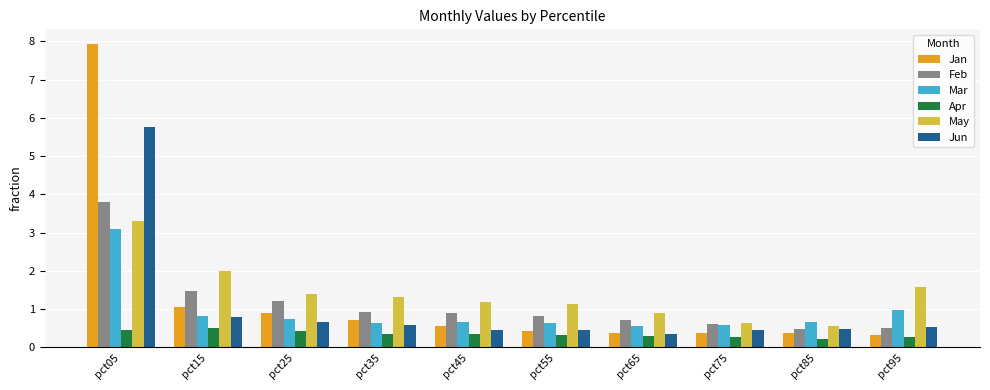

What is the difference between the highest and lowest values at pct15?

1.5